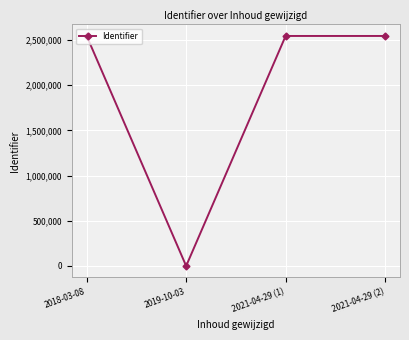

Is it true that the value at 2018-03-08 is 823101?

False